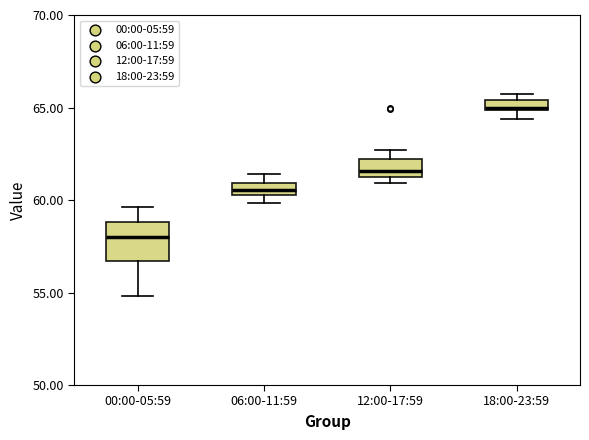

Which box's median line is the lowest?

00:00-05:59